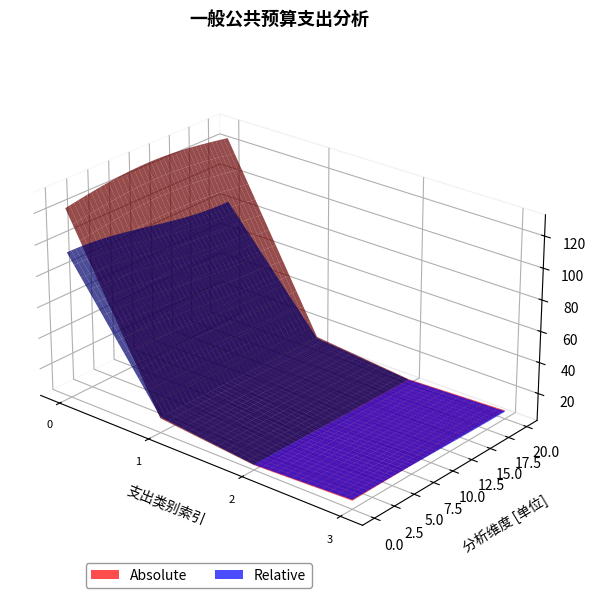

Reading right to left, transcribe all the data shown in this chart.

Absolute: 7.9	5.5	11.8	124.3
Relative: 7.9	5.5	11.8	89.3